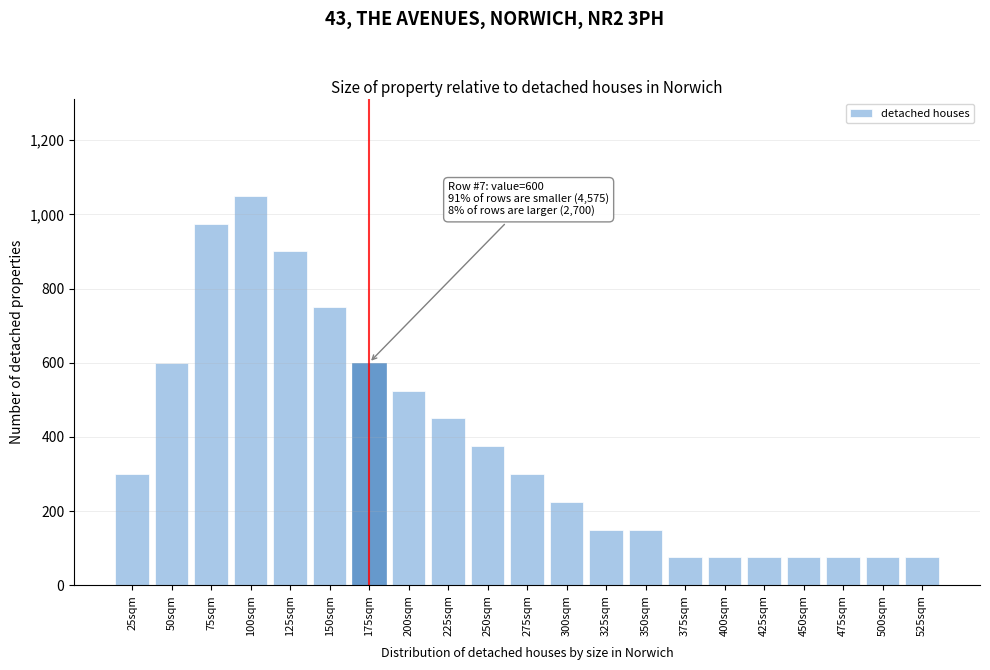

Reading left to right, what are all the values shown in this chart?

25sqm=300	50sqm=600	75sqm=975	100sqm=1050	125sqm=900	150sqm=750	175sqm=600	200sqm=525	225sqm=450	250sqm=375	275sqm=300	300sqm=225	325sqm=150	350sqm=150	375sqm=75	400sqm=75	425sqm=75	450sqm=75	475sqm=75	500sqm=75	525sqm=75